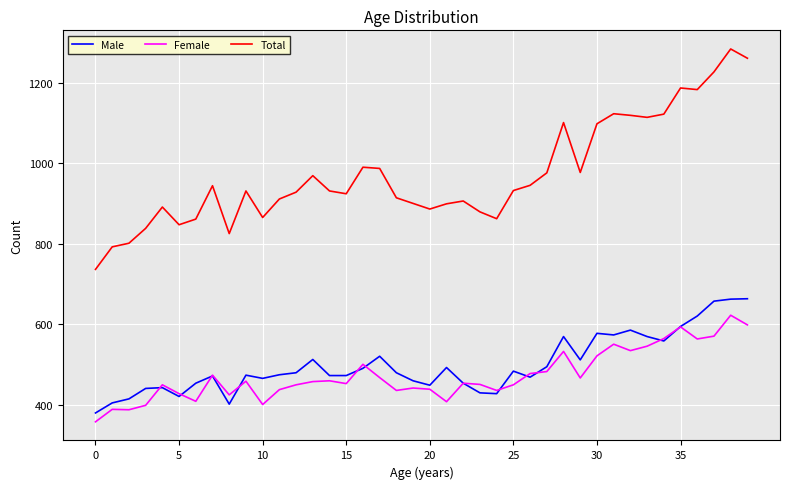

True or false: Female and Total cross at least once.

False